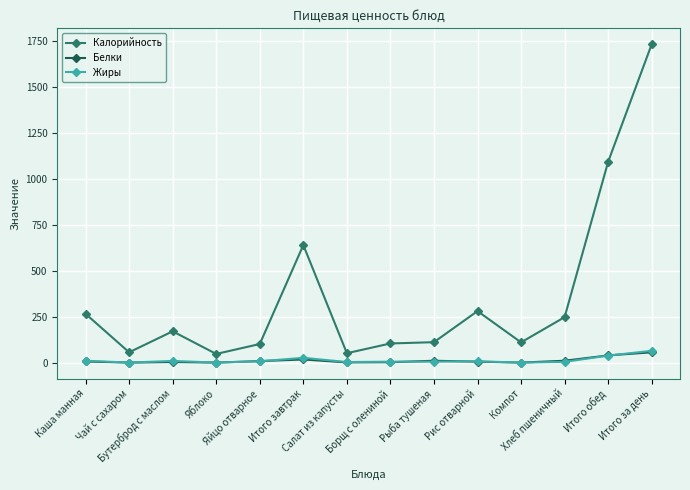

True or false: Белки and Калорийность cross at least once.

False